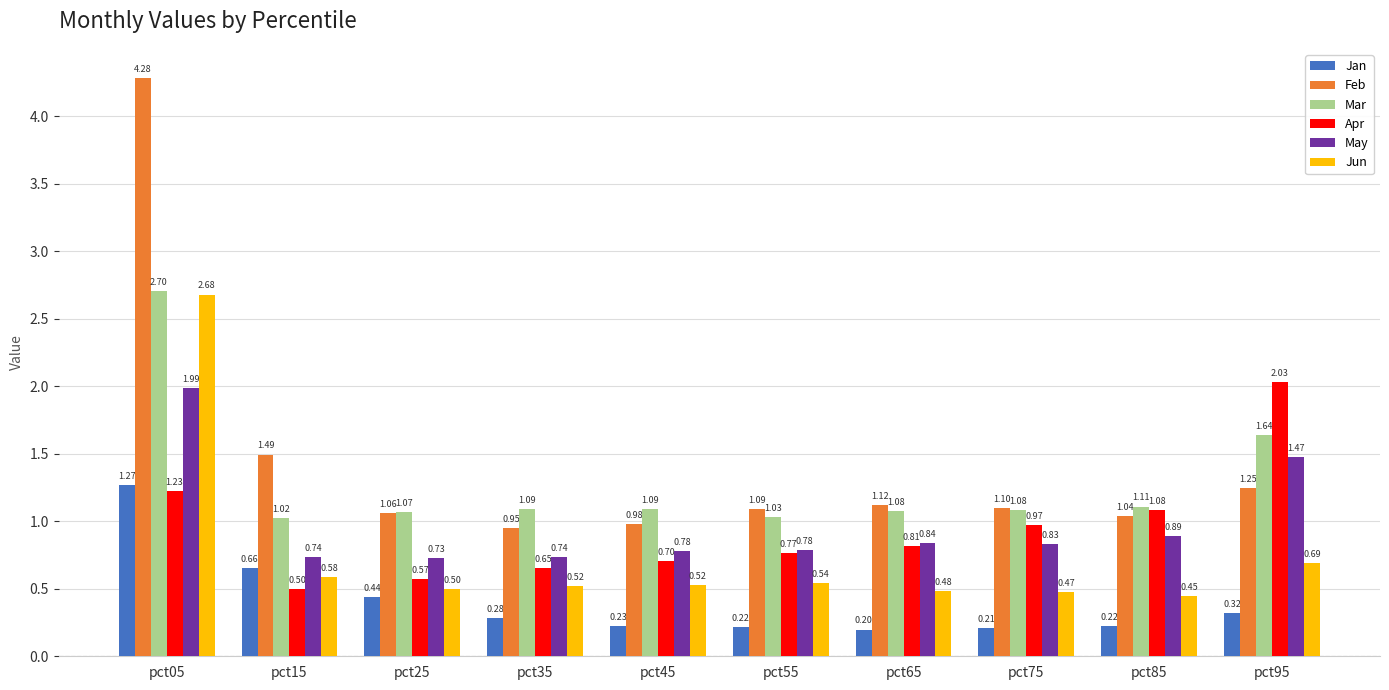

Which series has the largest total across all categories?

Feb